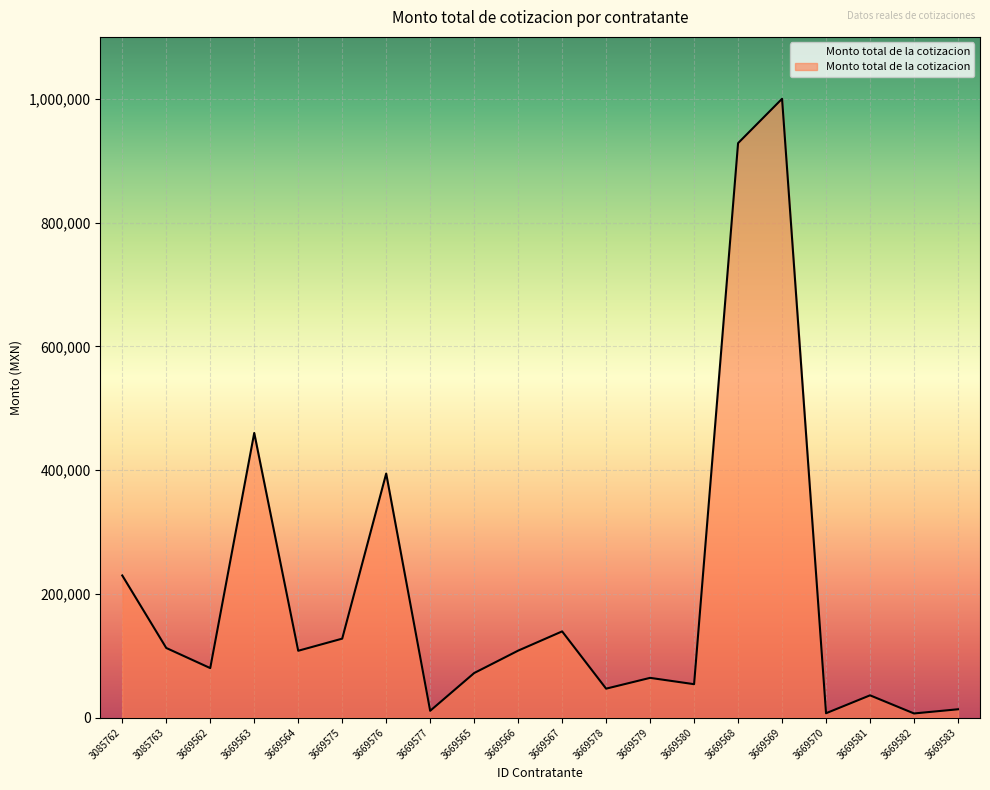

At which label does the data first exceed 108000?

3085762